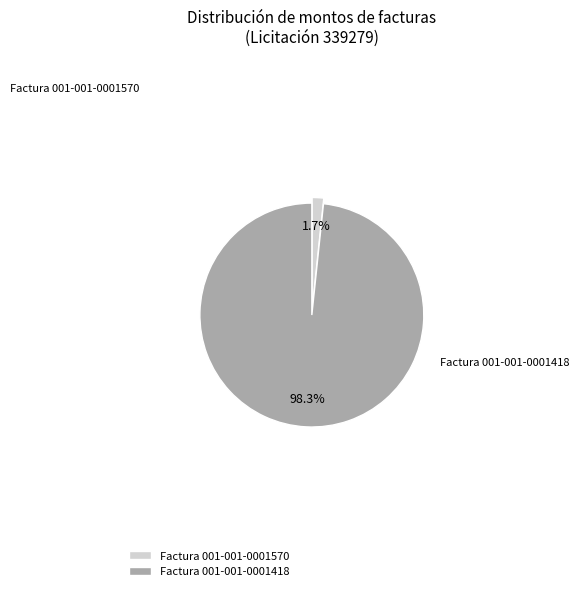

To the nearest percent, what percentage of the pie is Factura 001-001-0001570?

2%